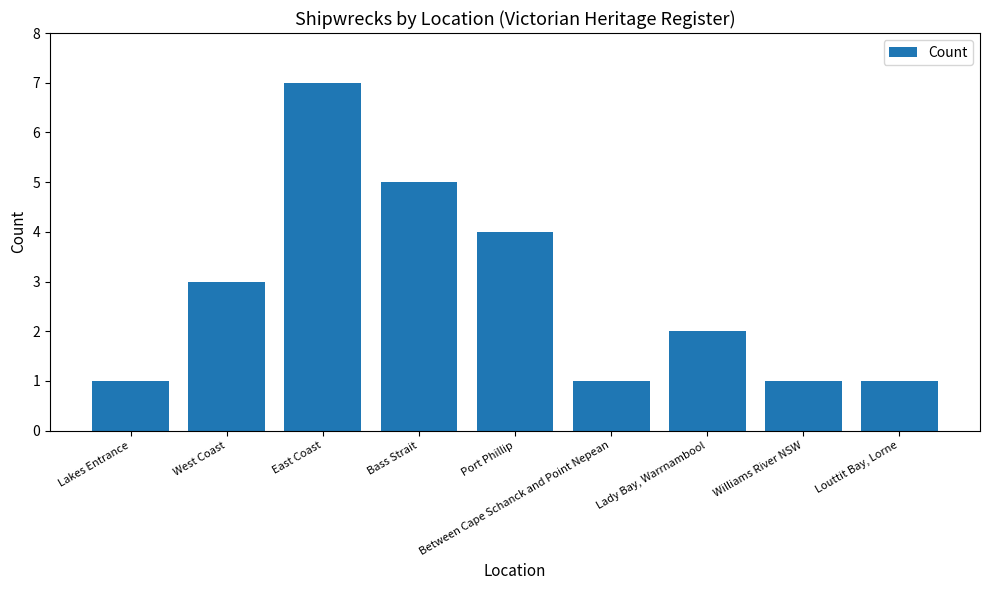

What is the sum of all values?

25